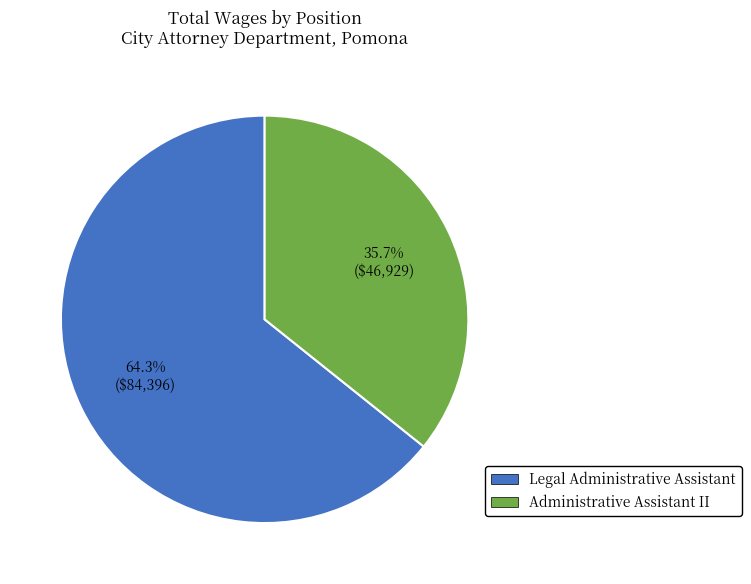

Approximately how many times larger is the value at Administrative Assistant II compared to Legal Administrative Assistant?

0.6